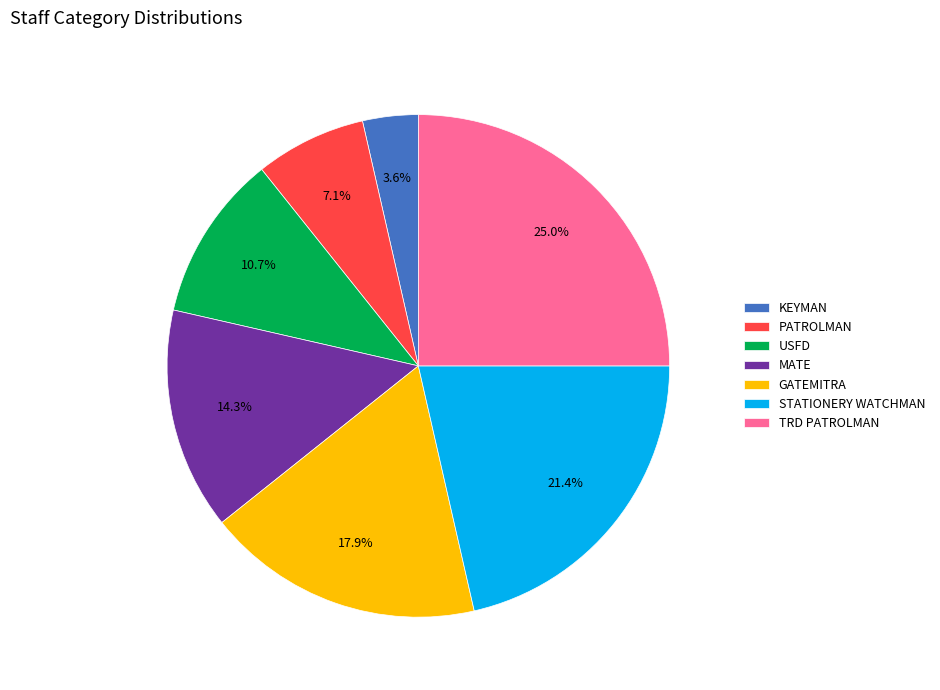

To the nearest percent, what is the difference between the STATIONERY WATCHMAN and TRD PATROLMAN slice percentages?

4%